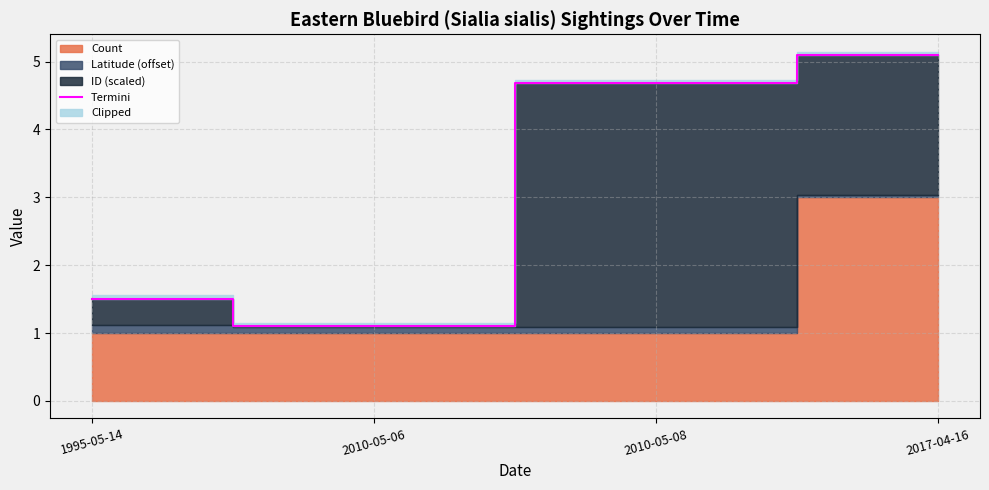

The chart shows a value of 2.5 at 1995-05-14. True or false?

False